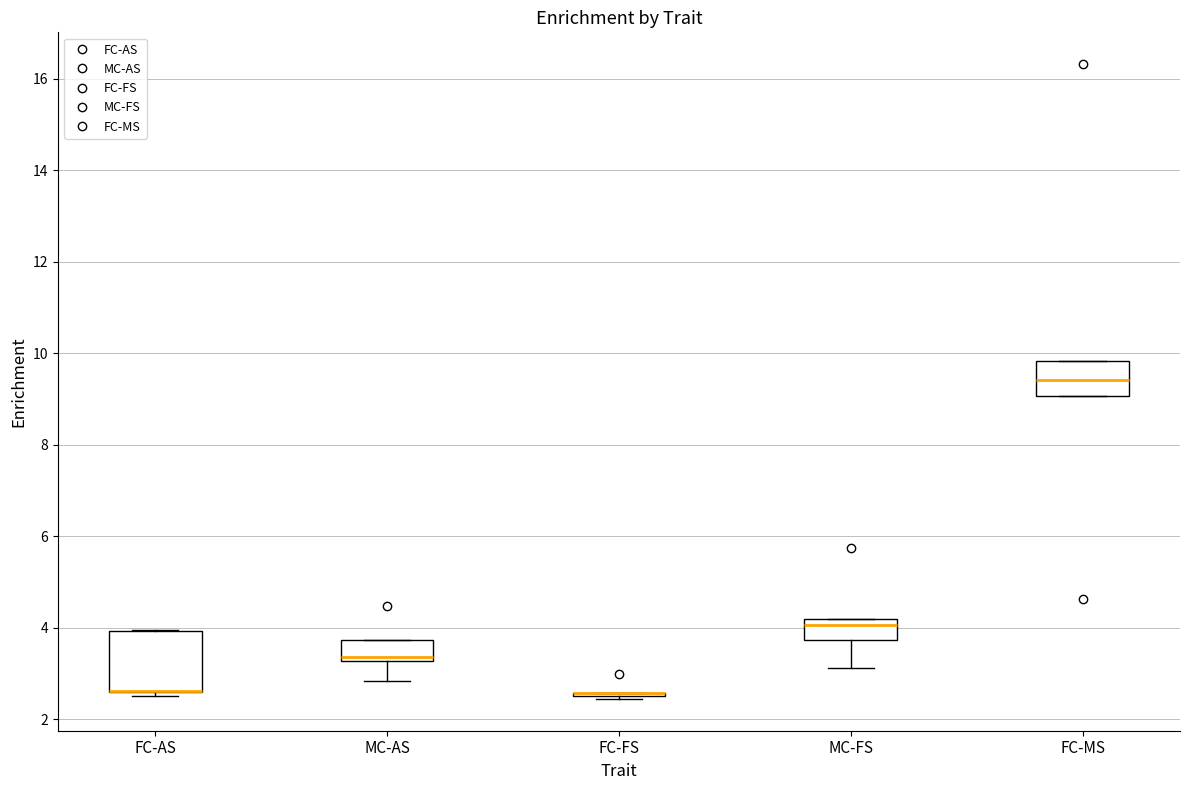

Reading left to right, read every box against the y-axis: the position of its median line, the range the box covers, and the ends of its whiskers. The values are not printed on the chart, so give them approximately, as read against the axis.

FC-AS: median 2.6 (drawn on the box's lower edge), box 2.6 to 4.0, whiskers 2.6 (just below the box's lower edge) to 4.0
MC-AS: median 3.4, box 3.2 to 3.8, whiskers 2.8 to 3.8
FC-FS: box collapsed to a line at 2.6, whiskers 2.4 to 2.6
MC-FS: median 4.0, box 3.8 to 4.2, whiskers 3.2 to 4.2
FC-MS: median 9.4, box 9.0 to 9.8, whiskers 9.0 to 9.8